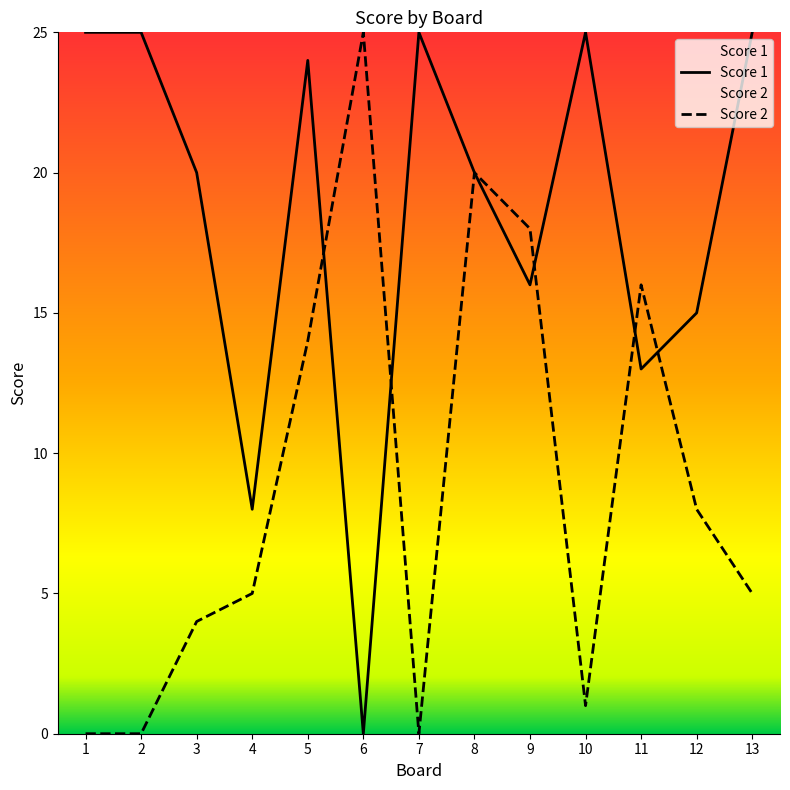

How many data points in Score 2 are above 5?

6